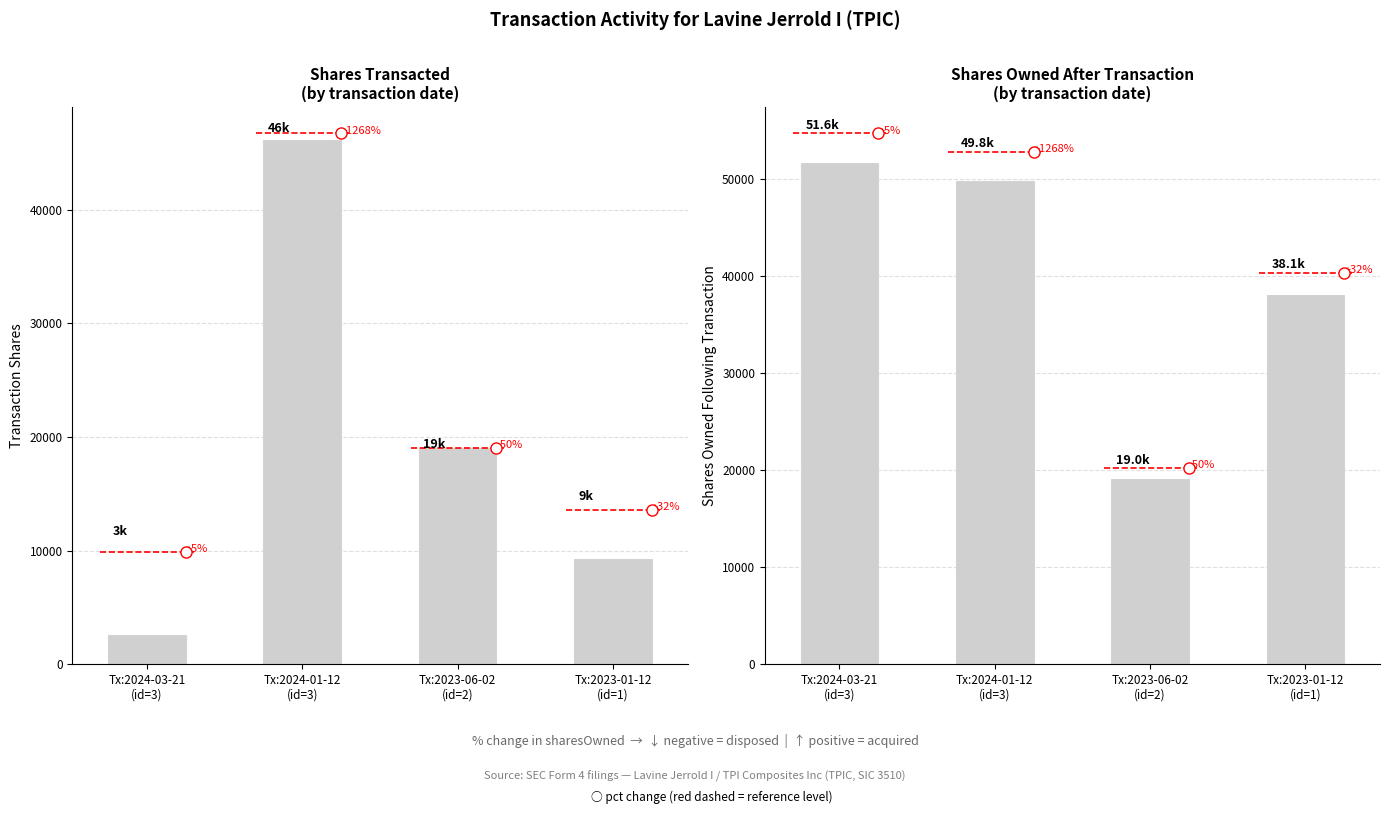

Where is sharesOwnedFollowingTransaction nearest to the value 35335?

Tx:2023-01-12
(id=1)